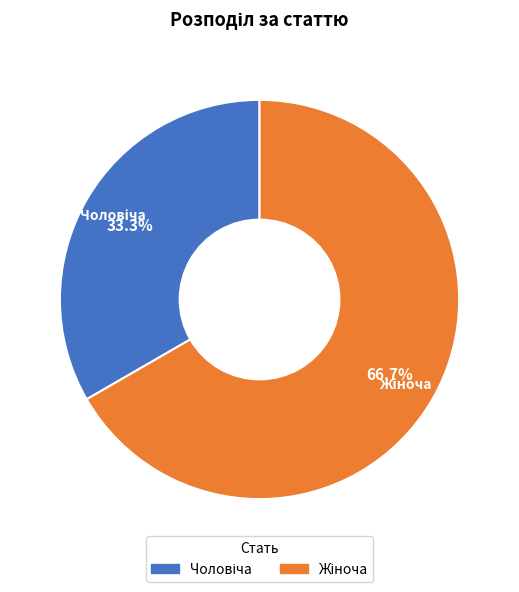

Does any single category account for the majority?

Yes